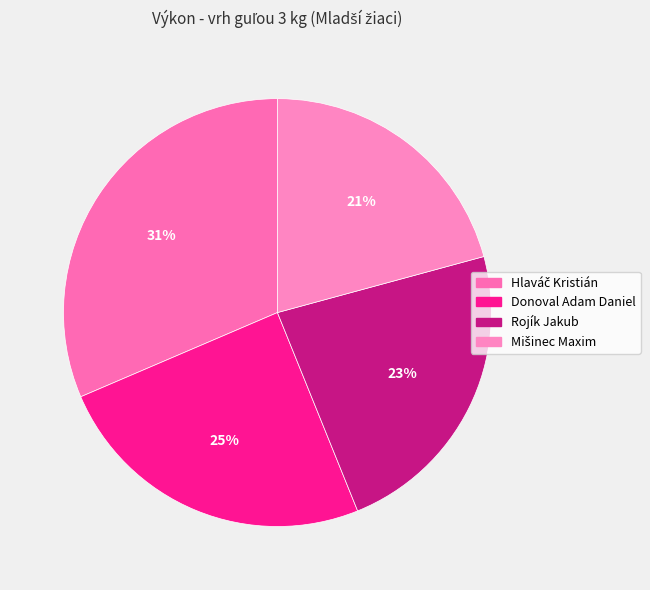

Between Donoval Adam Daniel and Mišinec Maxim, which is larger?

Donoval Adam Daniel